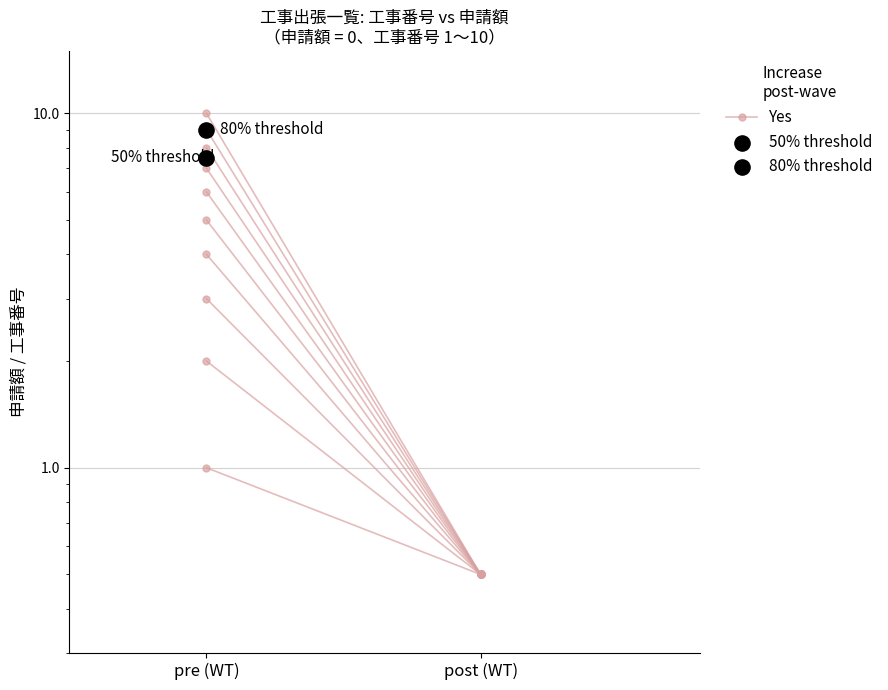

Which has a higher value, pre (WT) or post (WT)?

pre (WT)